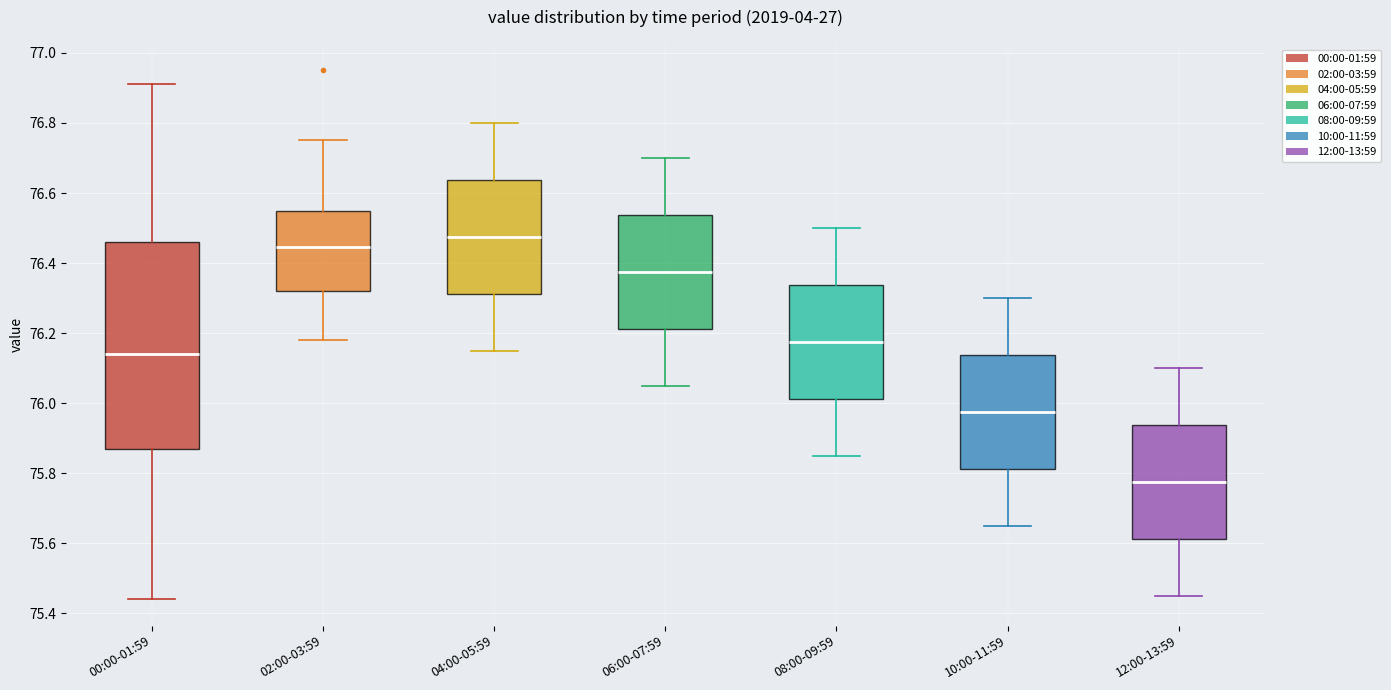

Which box has the lowest median line?

12:00-13:59